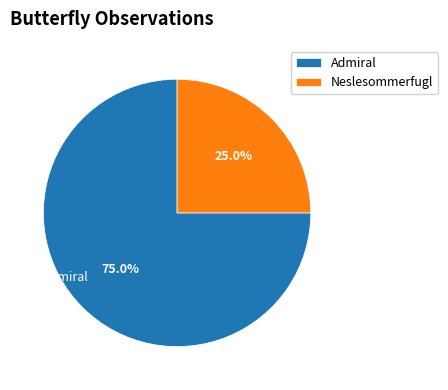

Is there any slice that represents more than half of the pie?

Yes